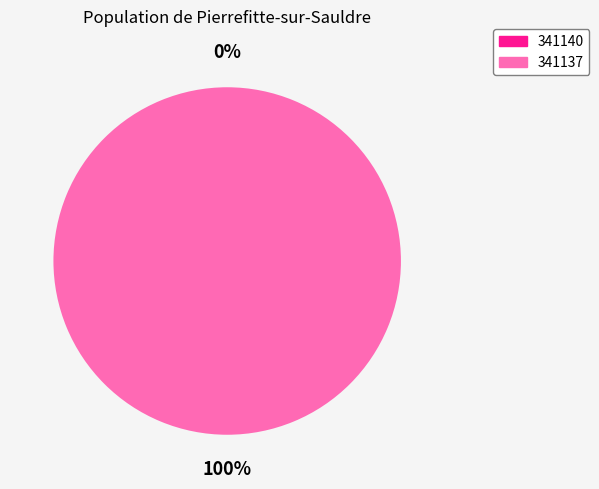

True or false: 341137 accounts for 94% of the total.

False